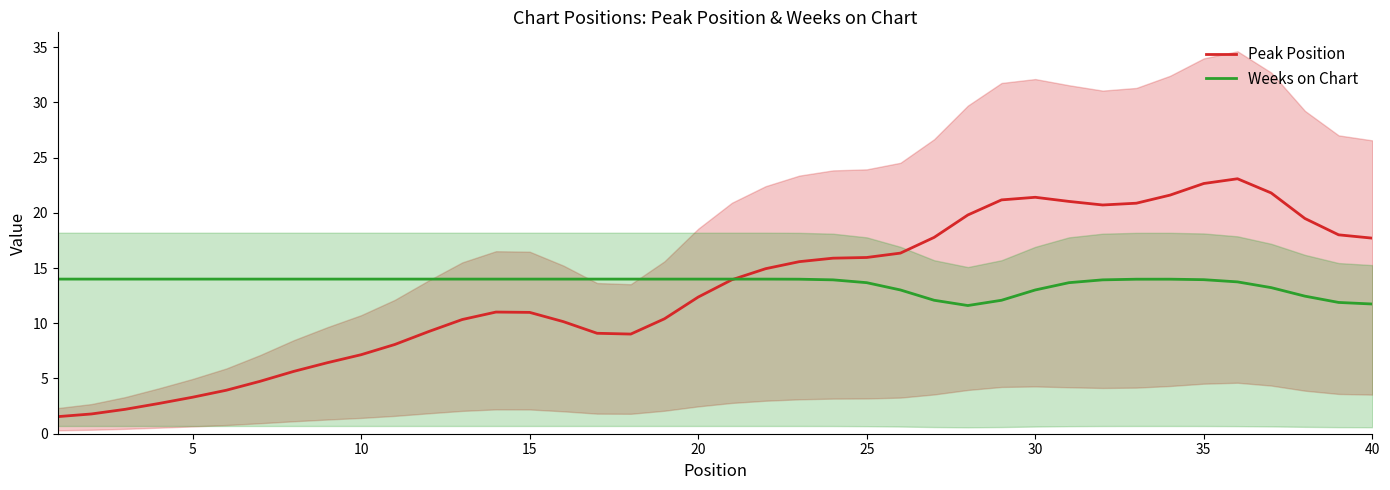

What is the difference between the maximum and minimum values in the Peak Position series?

21.5